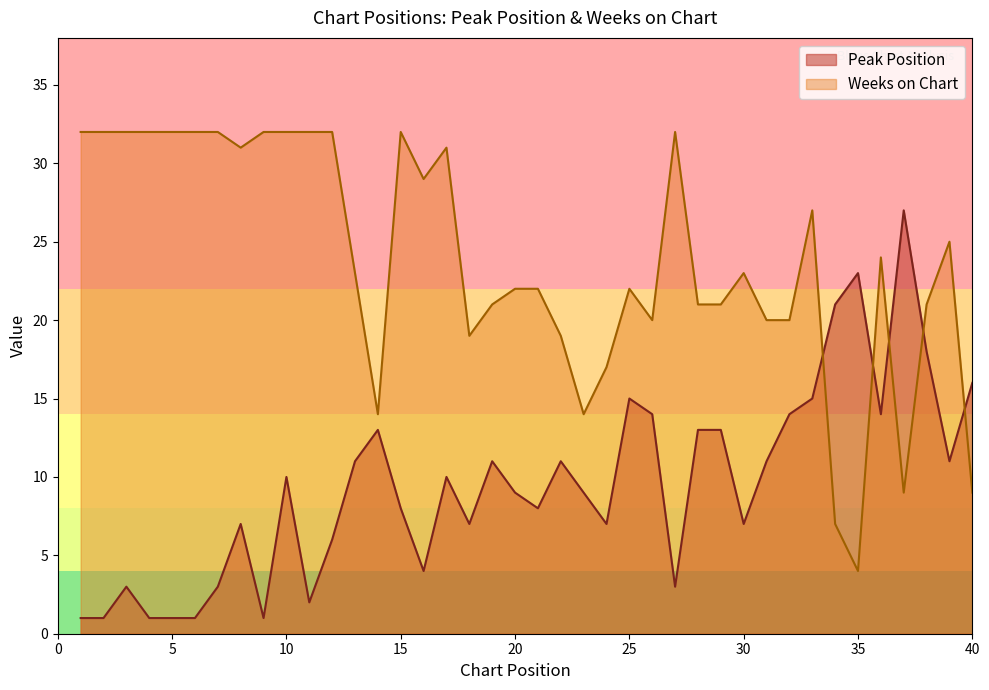

Which series has the largest range (max minus min)?

Weeks on Chart